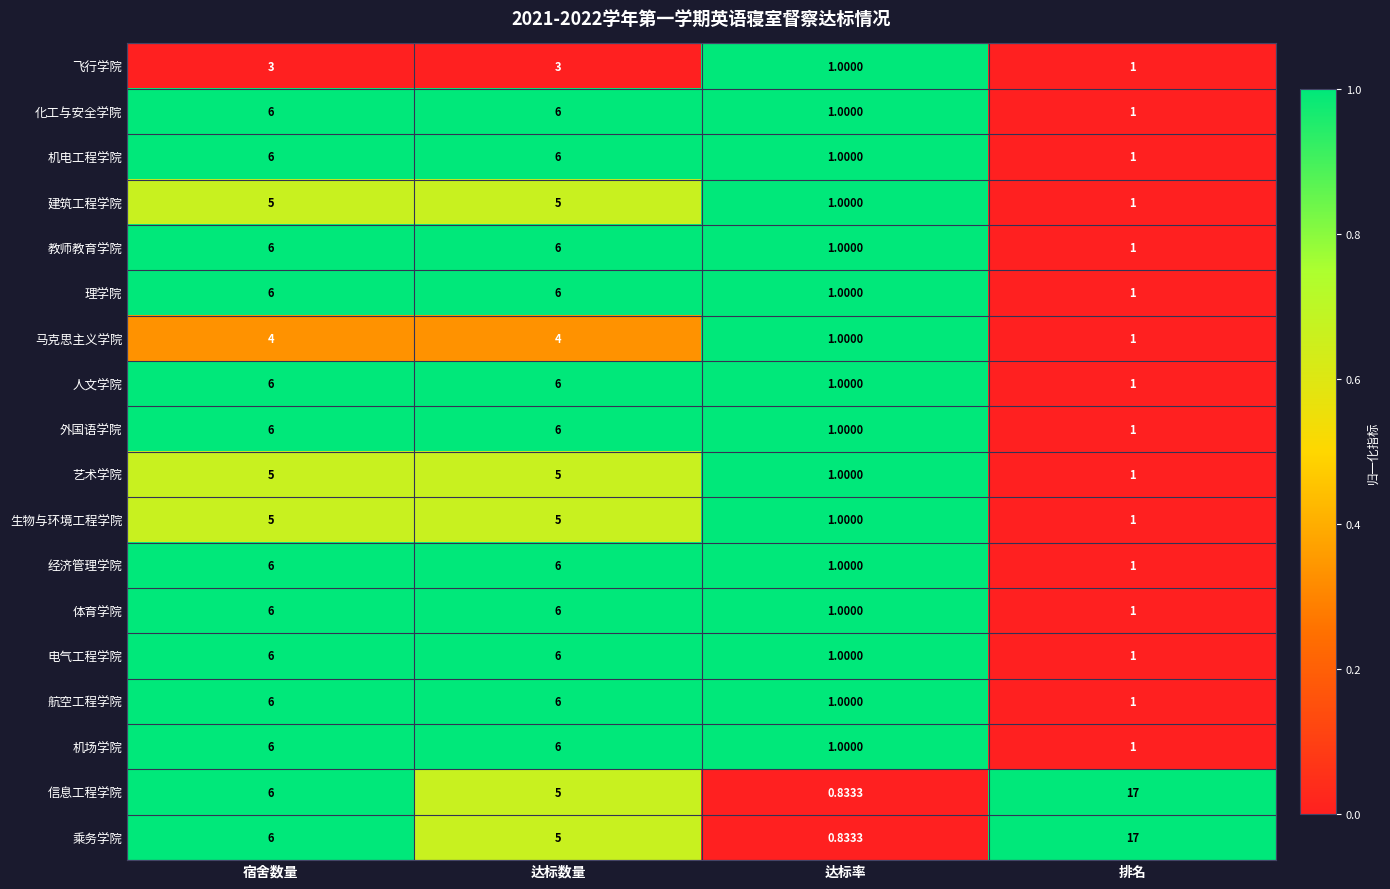

Which category has the lowest value across all series?

达标率